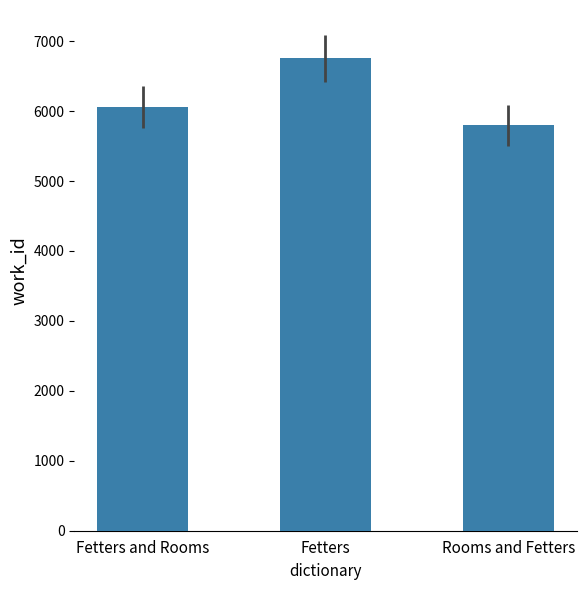

What is the minimum value shown in the chart?

5795